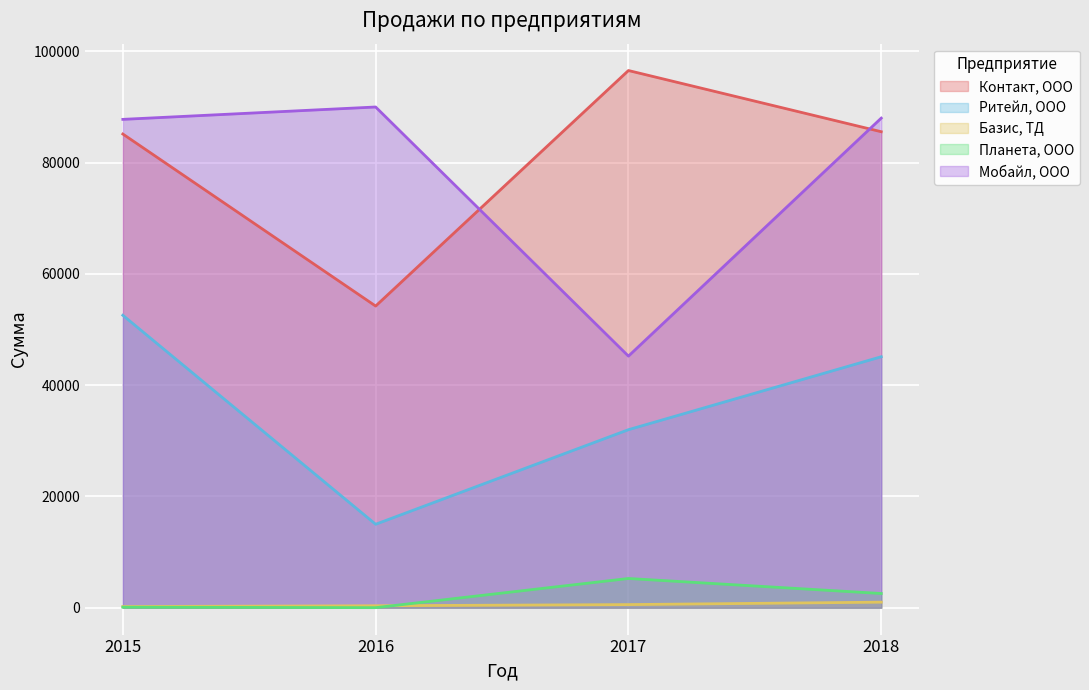

How many lines are shown in the chart?

5